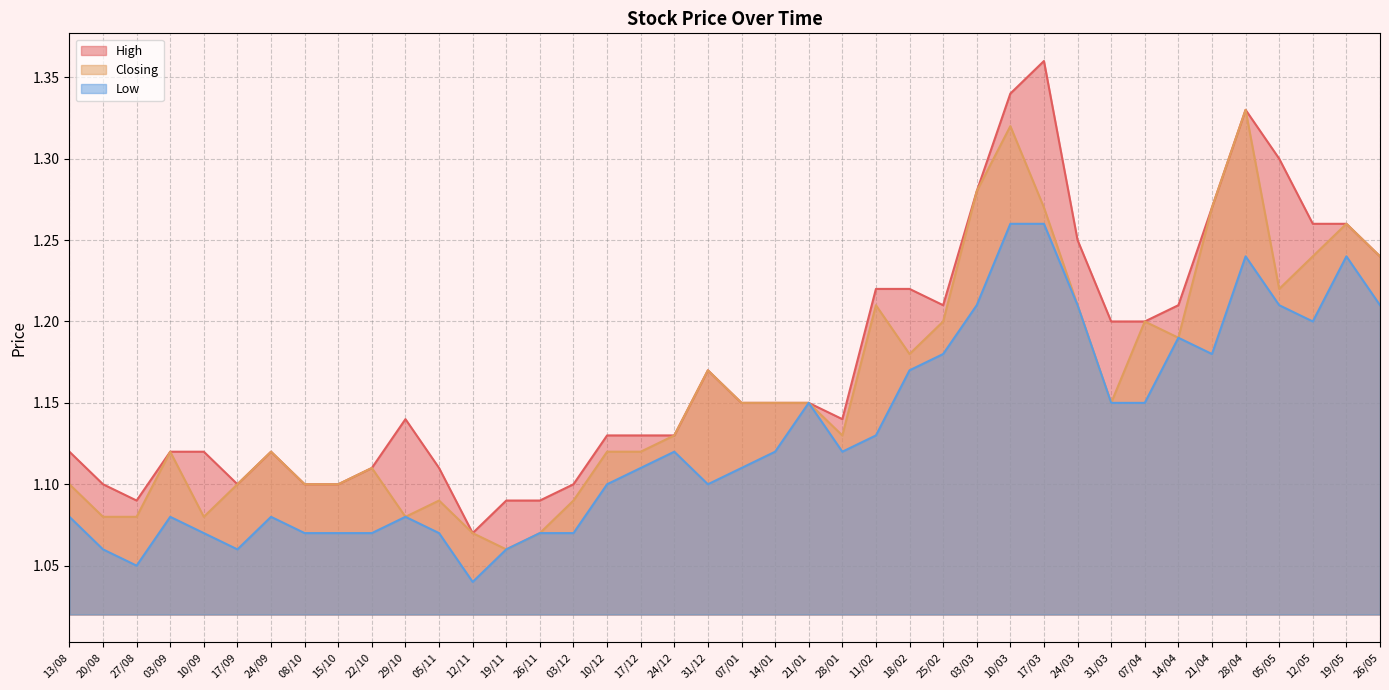

Rank the series by their maximum value, from lowest to highest.

Low, Closing, High